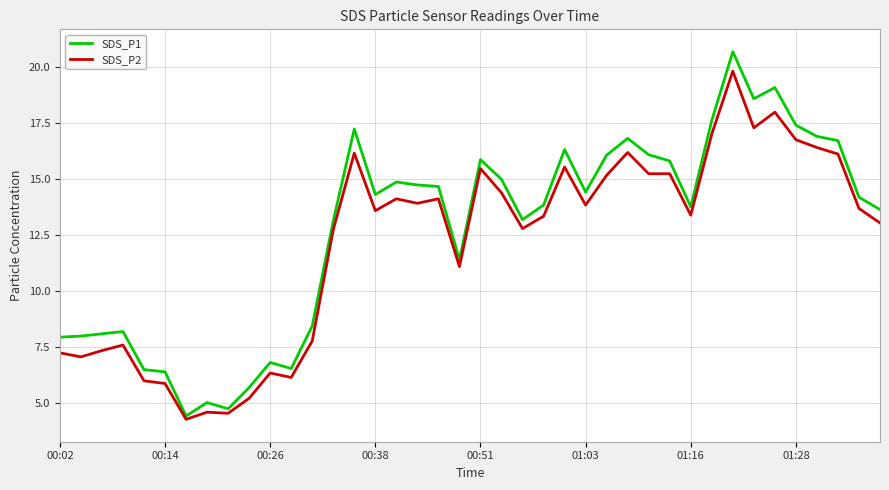

True or false: SDS_P1 has more than 2 points higher than both neighbors.

True